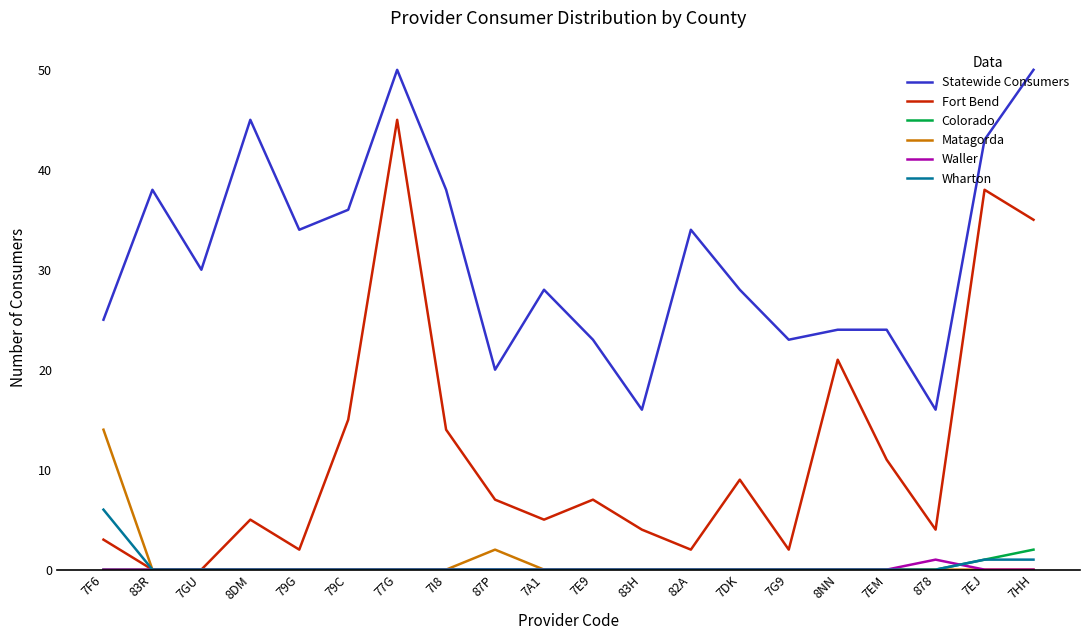

What is the greatest value displayed?

50